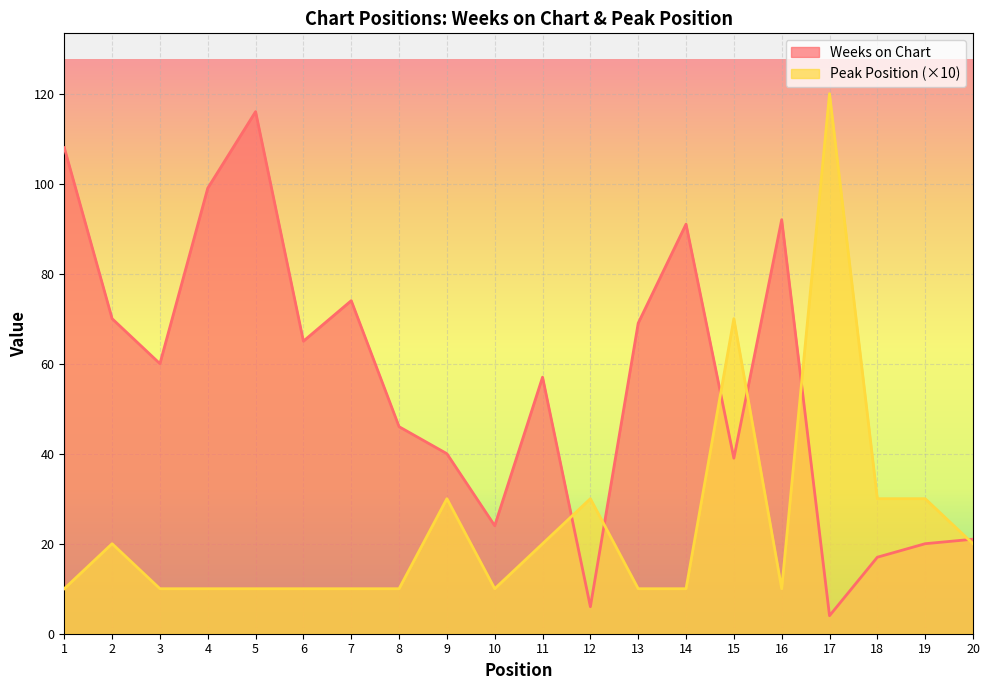

How many times do Weeks on Chart and Peak Position cross each other?

6